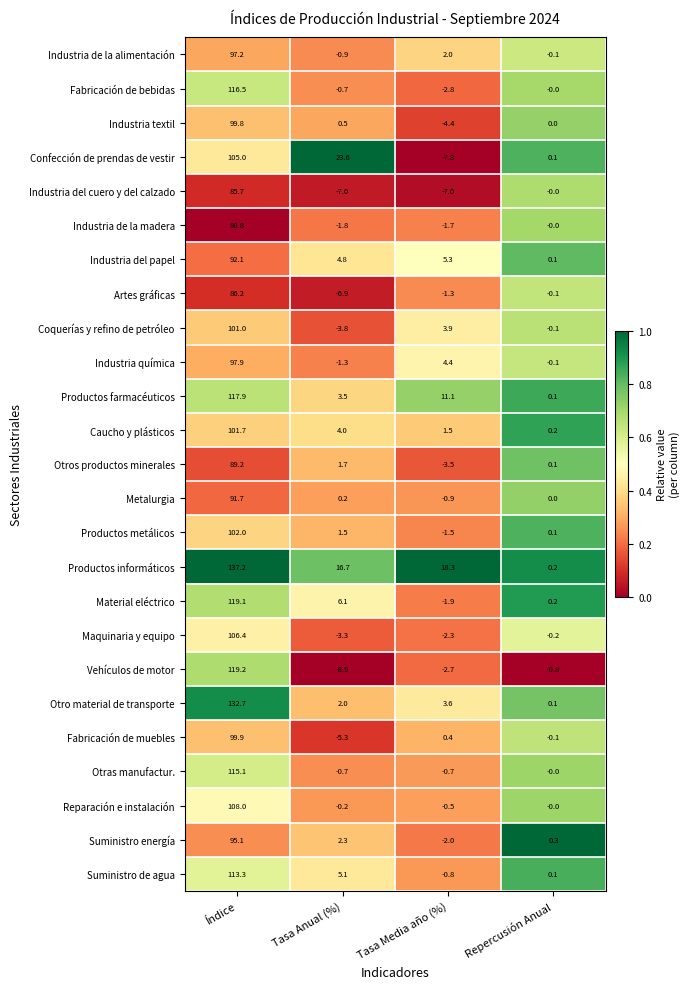

What is the difference between the maximum and second lowest values in the Industria del cuero y del calzado series?

92.7